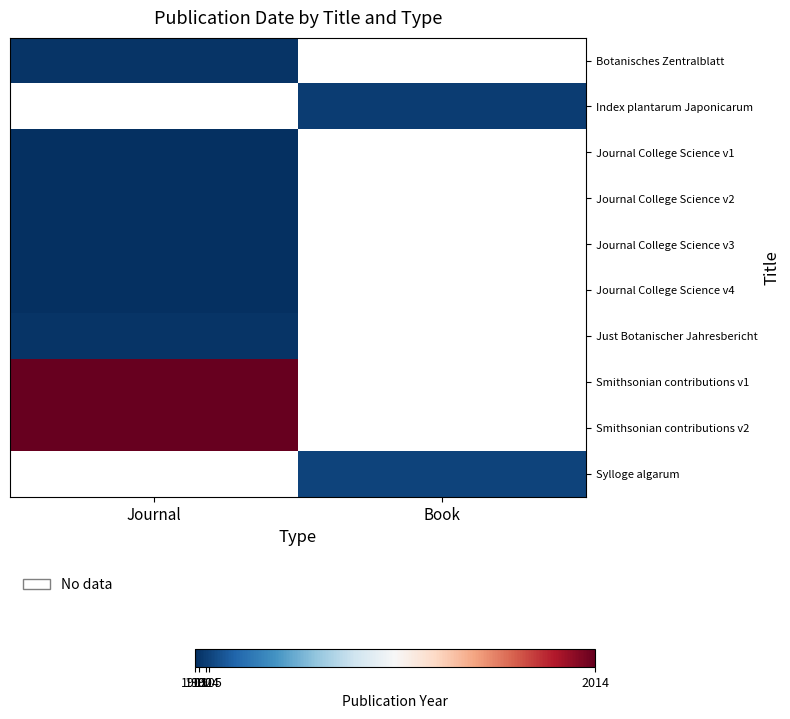

Count the number of data series in this chart.

10